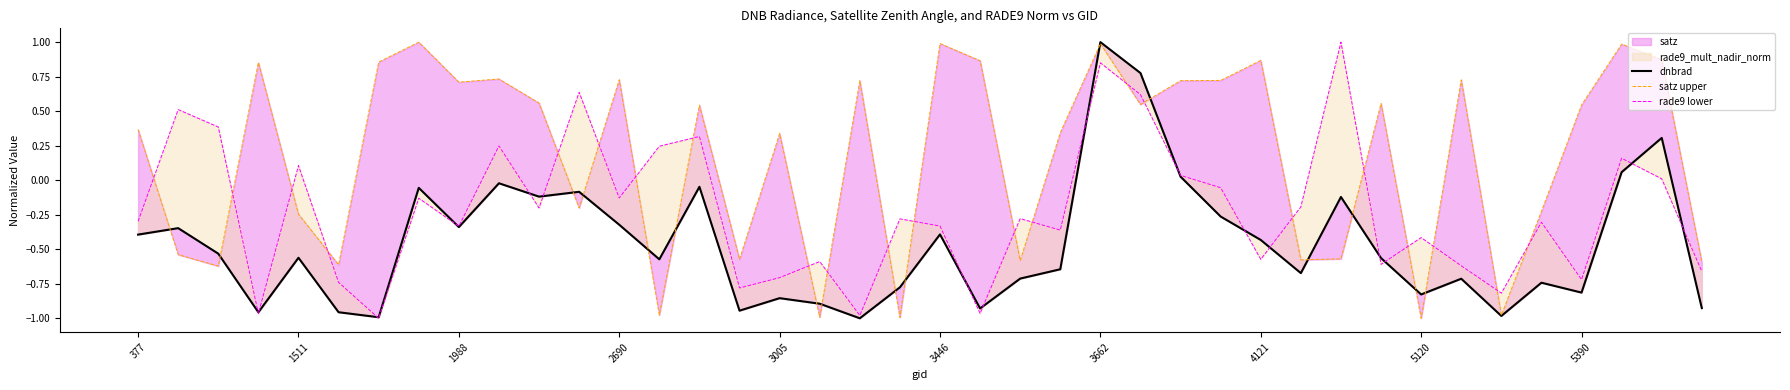

Rank the series at 39 from highest to lowest value.

satz upper, rade9 lower, dnbrad